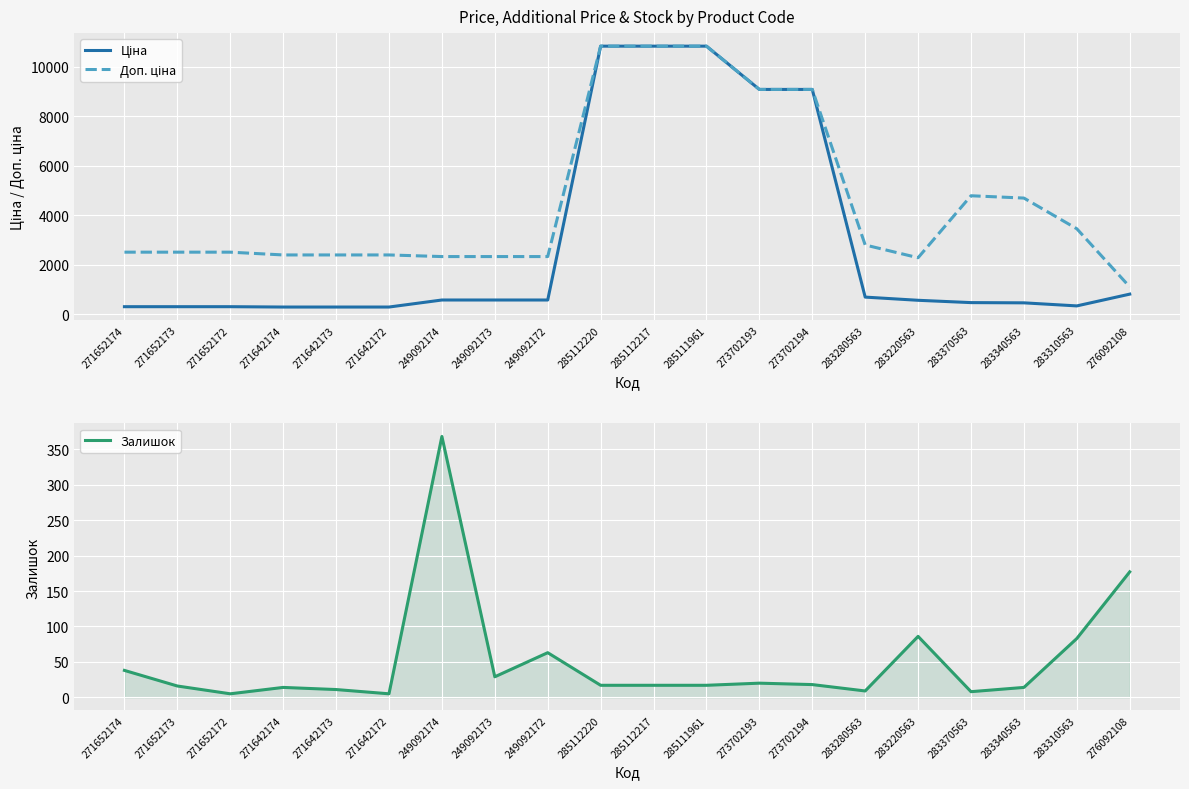

How many data points does each series have?

20